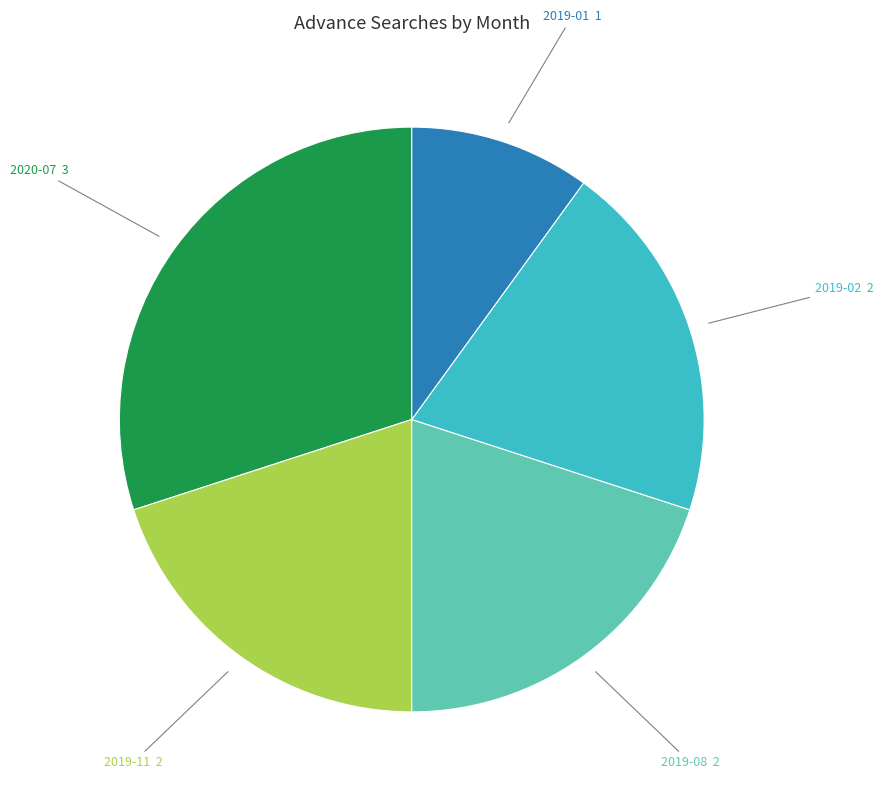

Does 2019-08 represent more than half of the total?

No